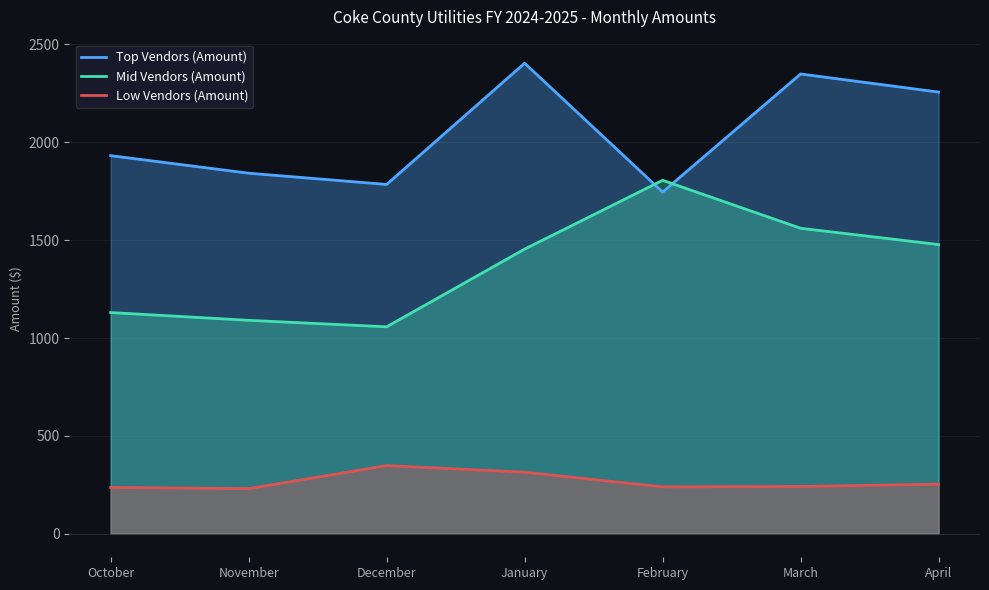

The value of Low Vendors (Amount) at October is 326.9. True or false?

False